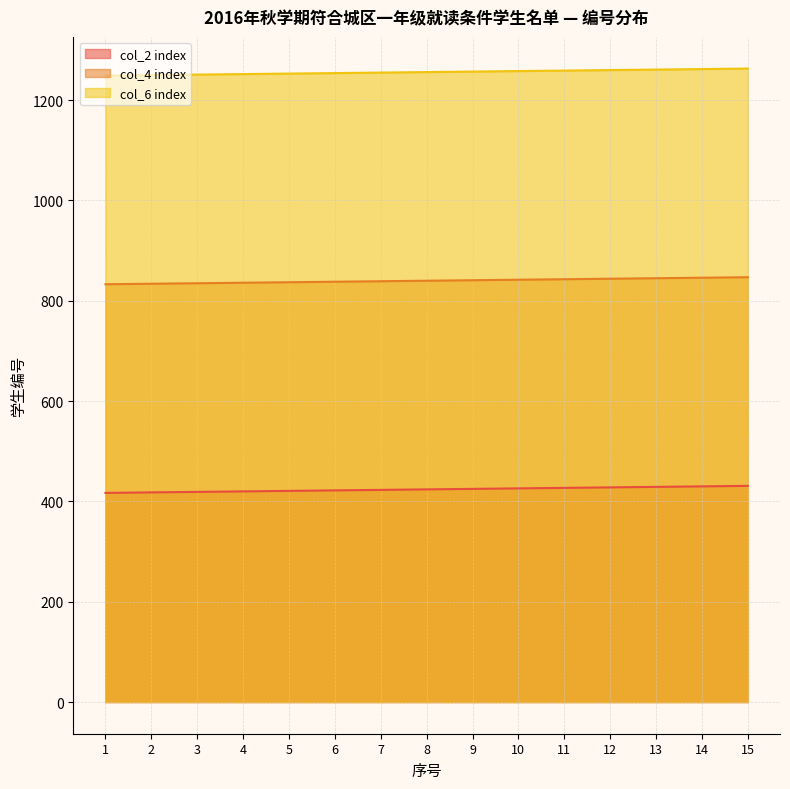

What is the average value of the col_4 index series?

840